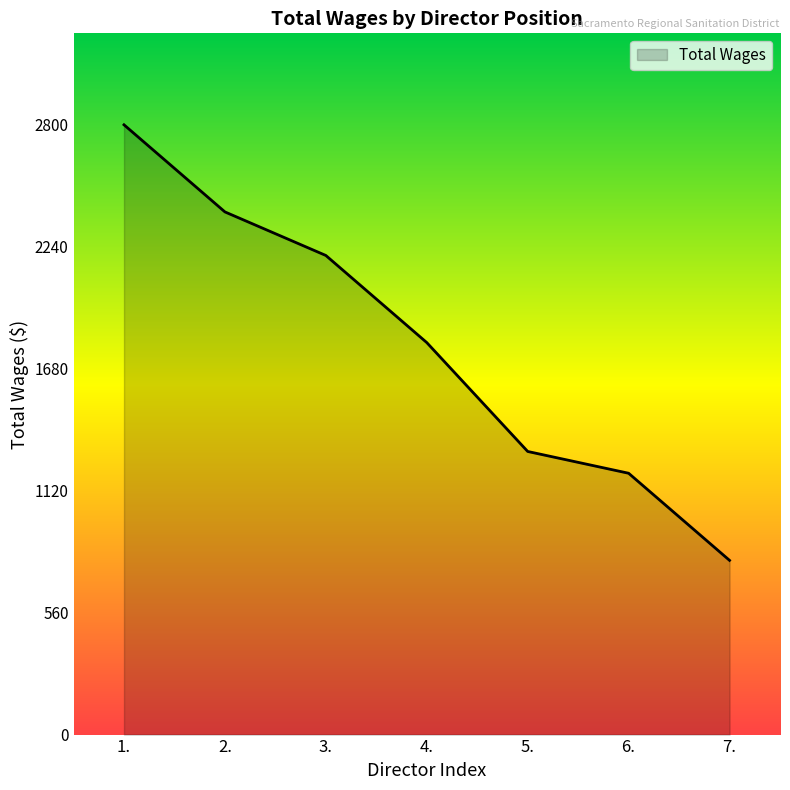

How many lines are shown in the chart?

1